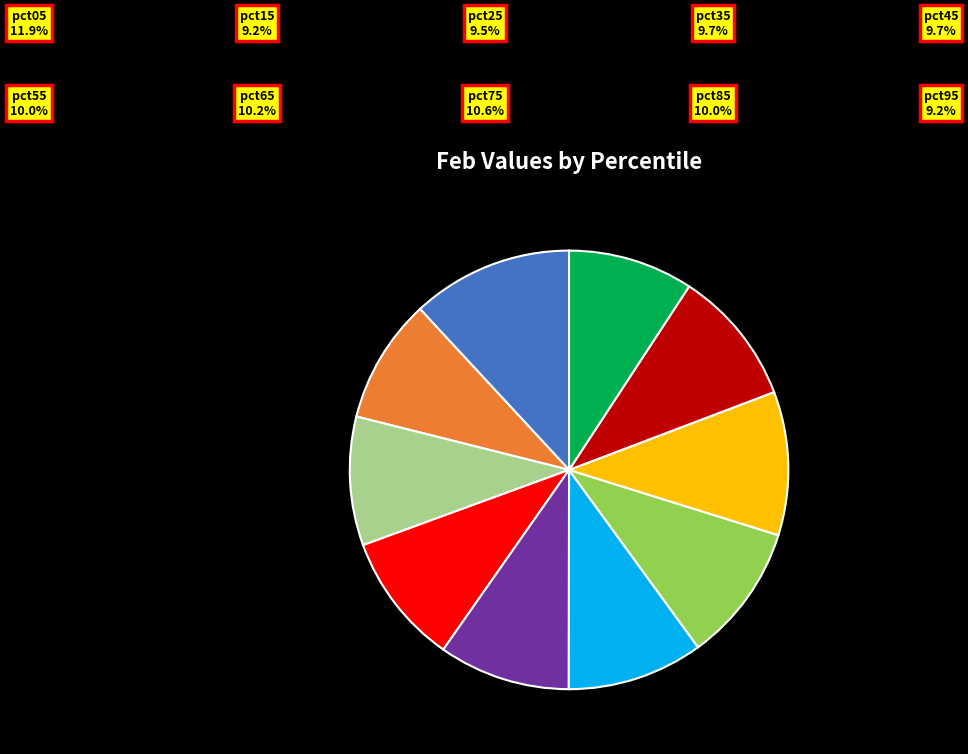

Does any single category account for the majority?

No